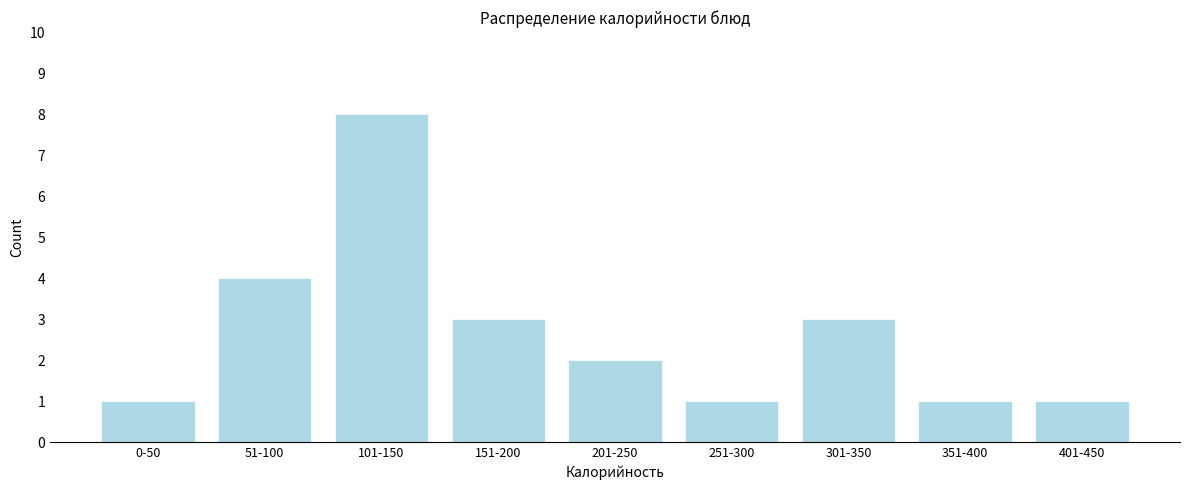

Reading right to left, transcribe all the data shown in this chart.

1	1	3	1	2	3	8	4	1